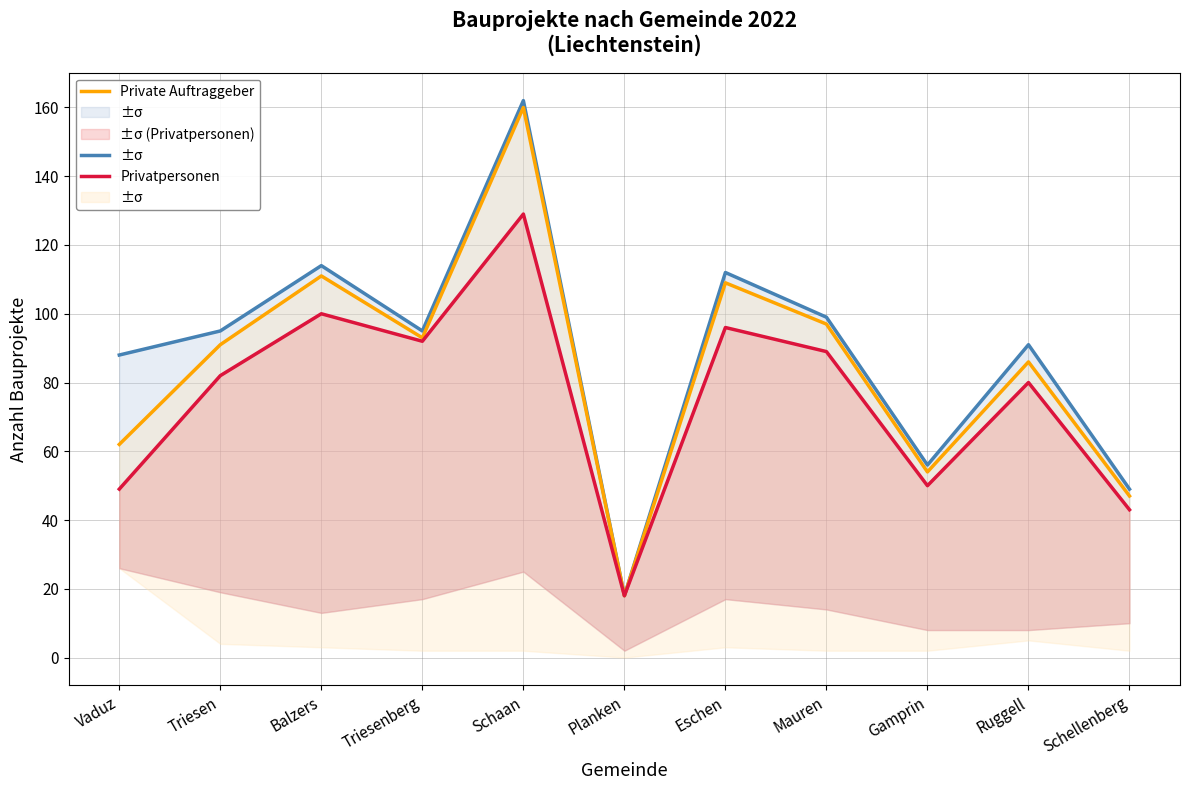

Read the Private Auftraggeber value at Schellenberg.

47